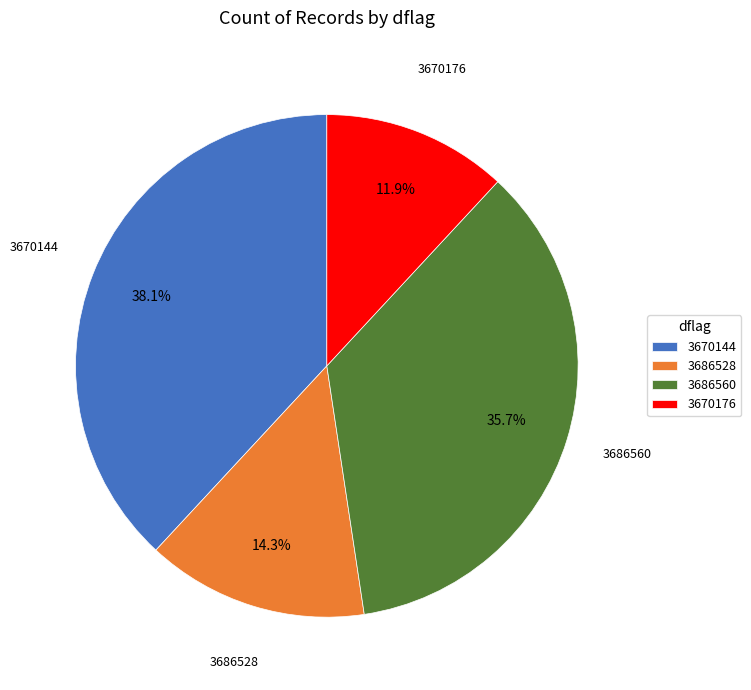

Is there a majority slice in this chart?

No